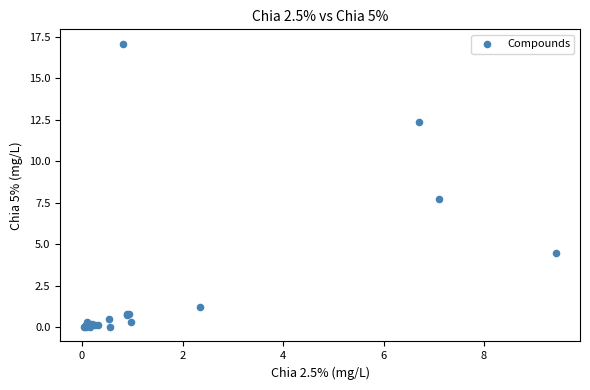

What Y value in the scatter plot is closest to 8?

7.8